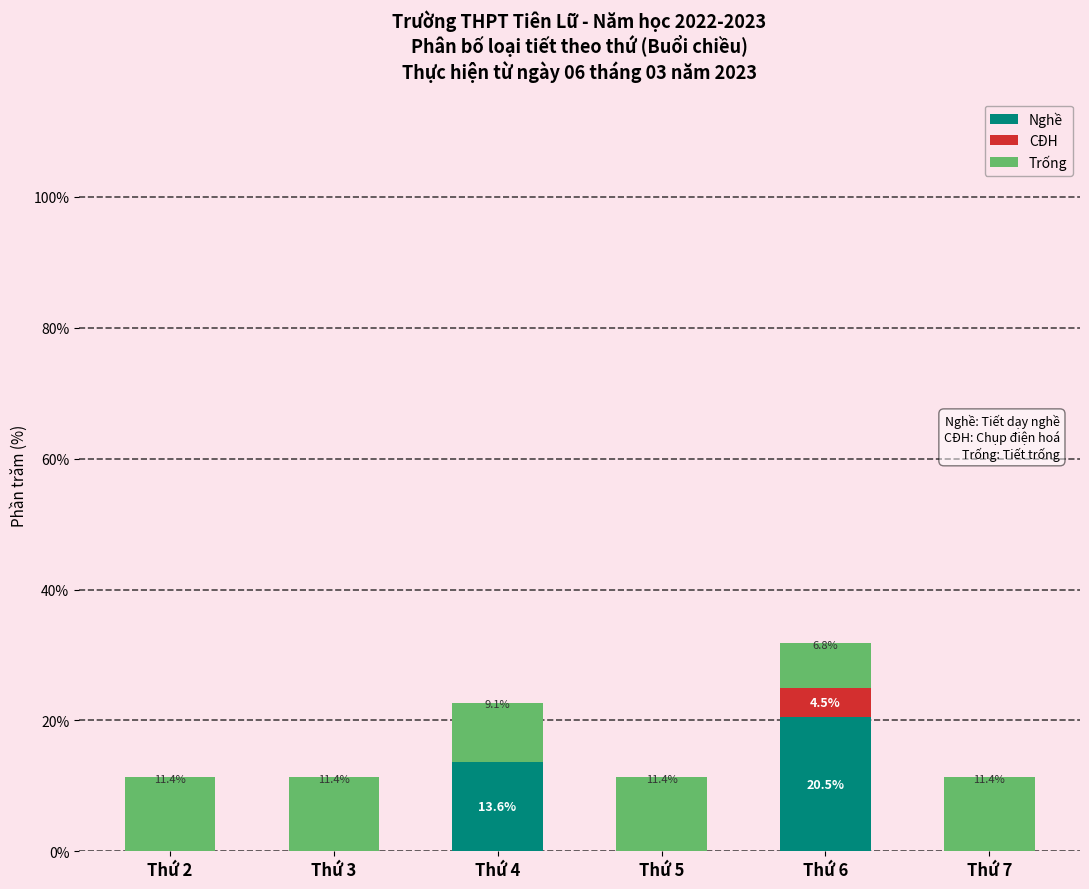

Reading left to right, what are the values for Nghề?

Thứ 2=0.0	Thứ 3=0.0	Thứ 4=13.6	Thứ 5=0.0	Thứ 6=20.5	Thứ 7=0.0